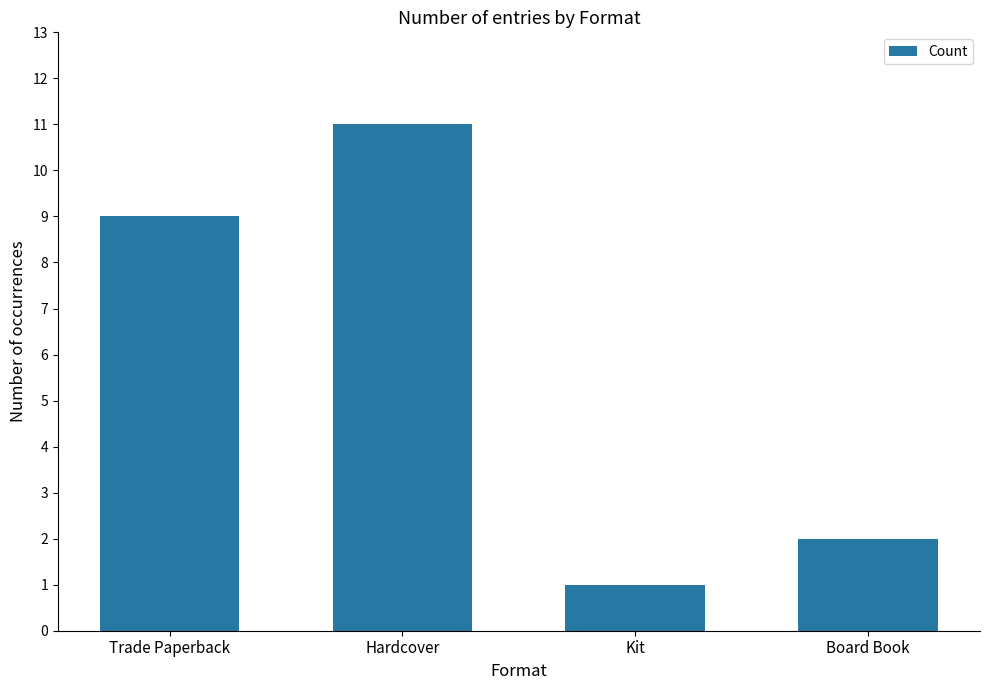

True or false: the data shows 11 at Hardcover.

True